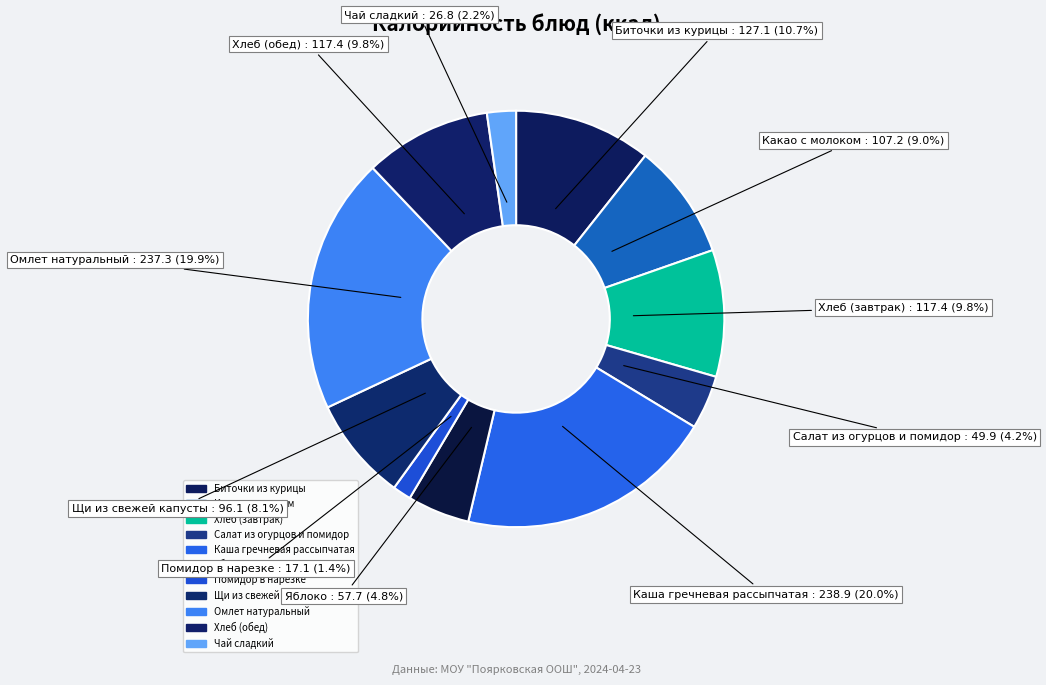

Is it true that Биточки из курицы is 1% of the pie?

False